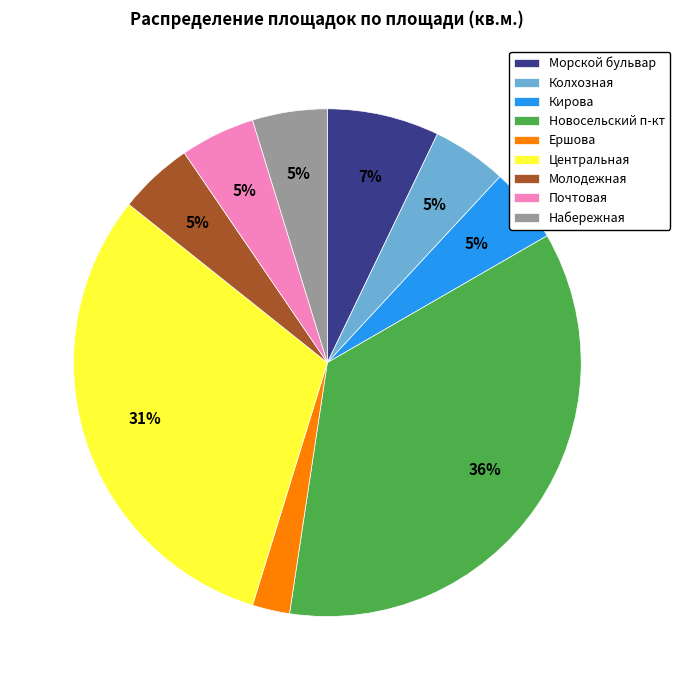

Is it true that Новосельский п-кт is 36% of the pie?

True